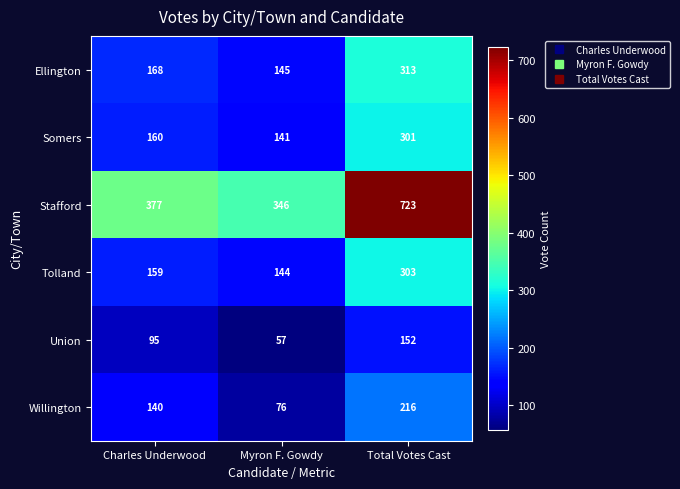

At which category does the chart reach its minimum across all series?

Myron F. Gowdy